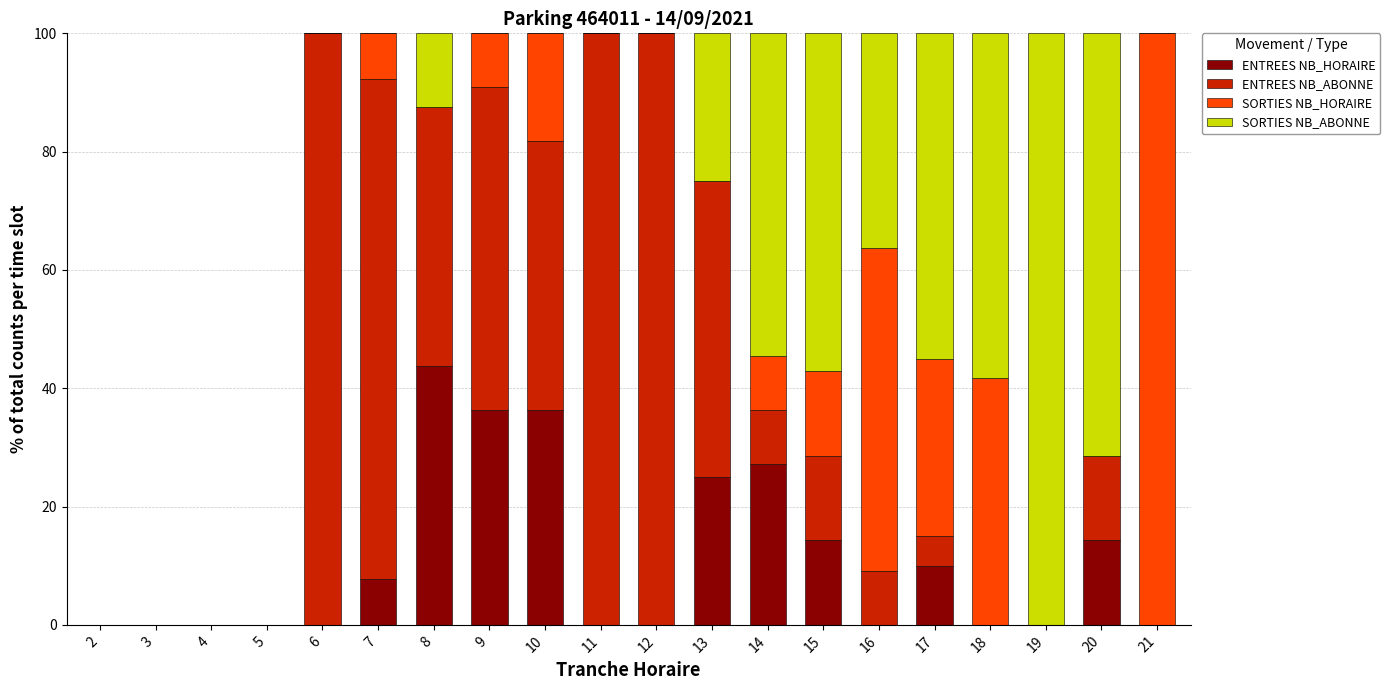

The value of ENTREES NB_HORAIRE at 12 is 29.3. True or false?

False